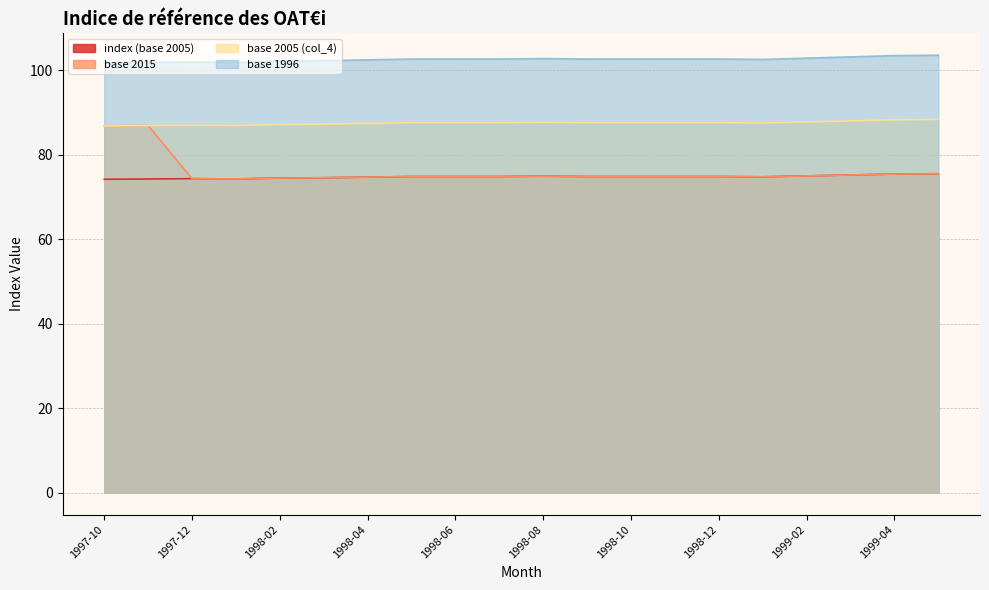

The base 2015 series shows 74.9 at 1998-06. True or false?

True